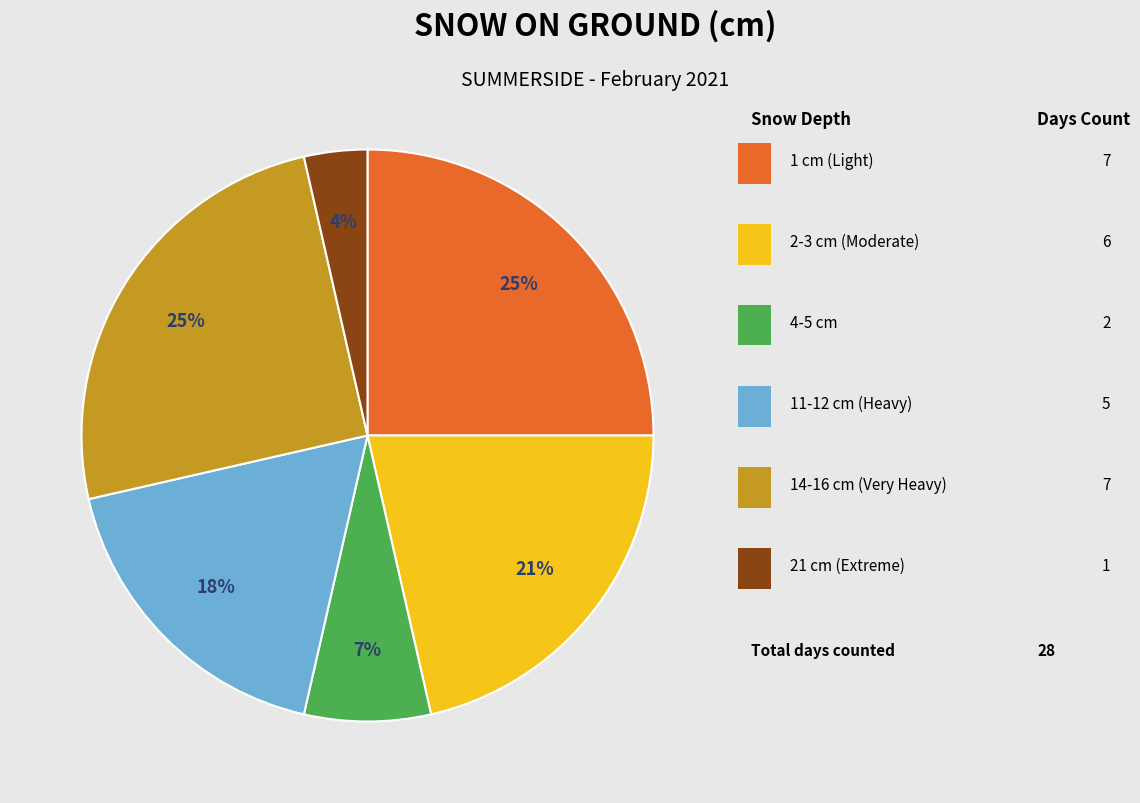

How many slices are in this pie chart?

6